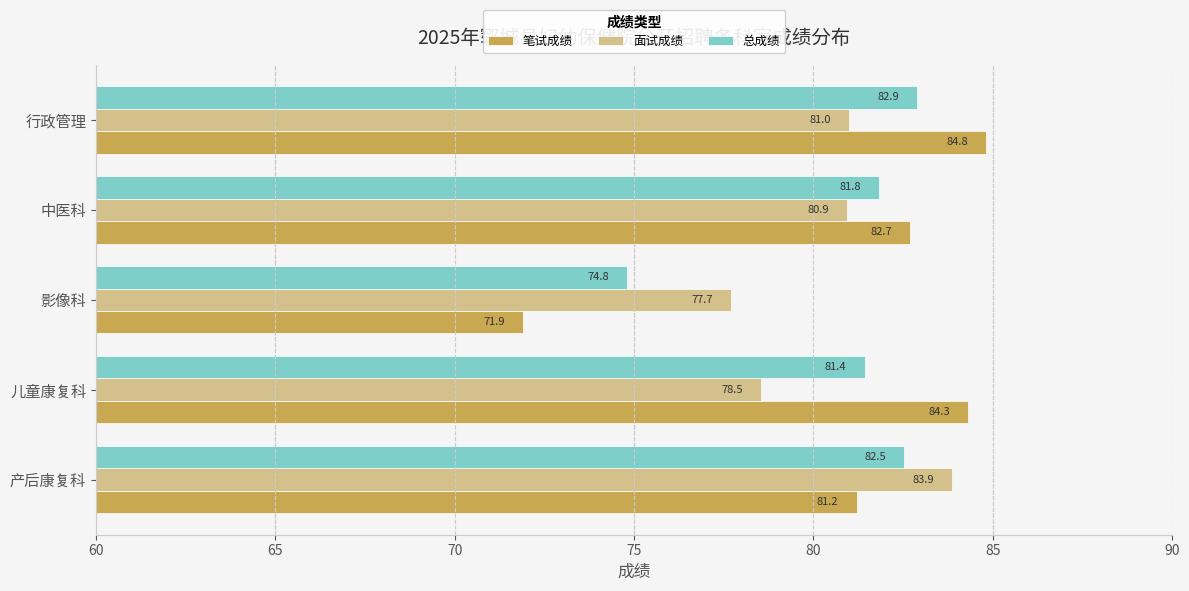

Which series has the largest total across all categories?

笔试成绩